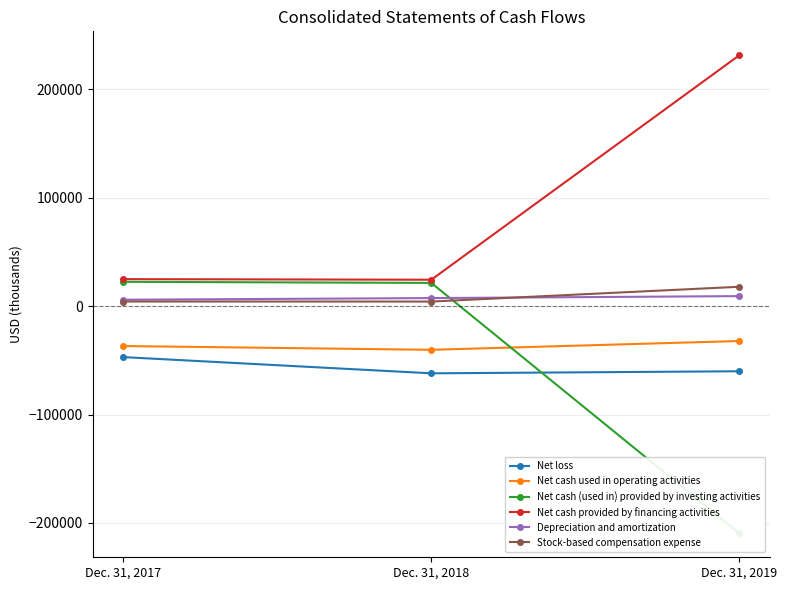

What is the lowest value of the Net cash used in operating activities series?

-40296